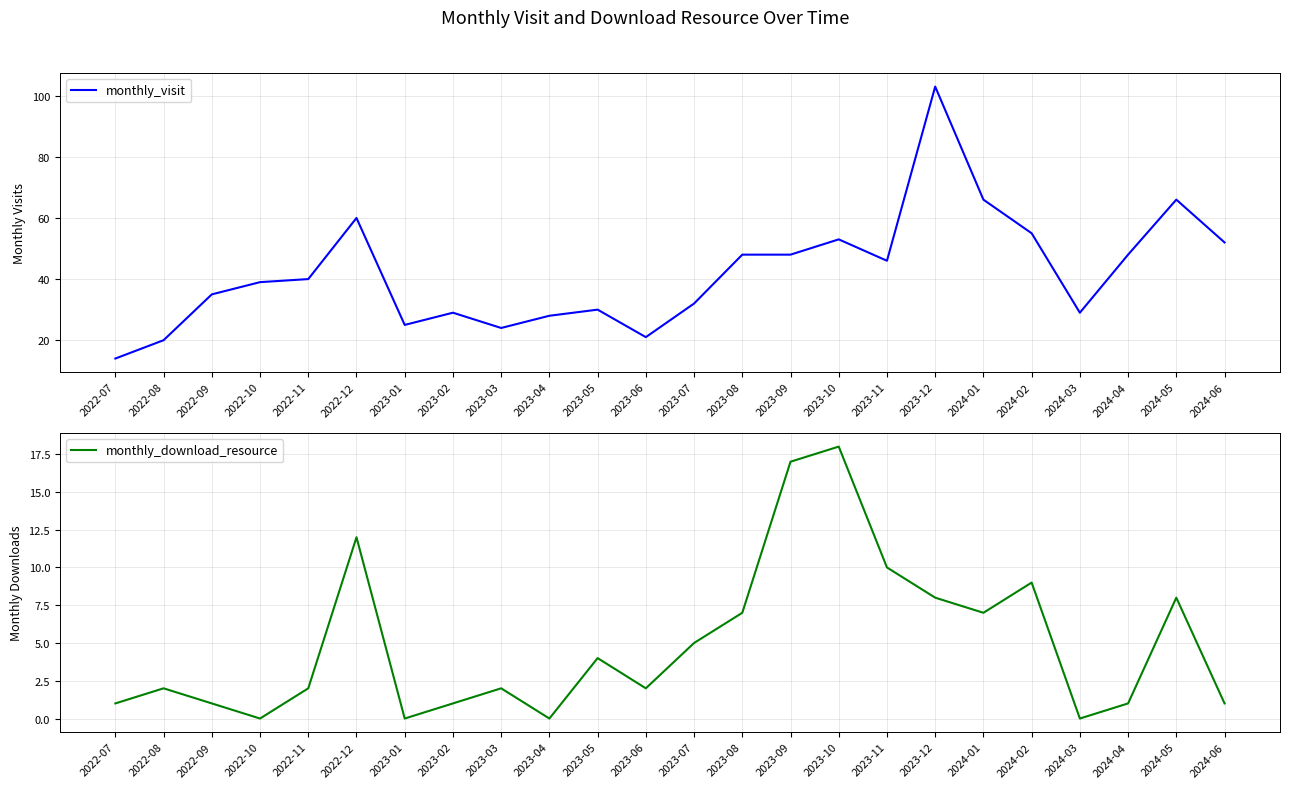

Reading right to left, list all the values displayed in this chart.

monthly_visit: 52	66	48	29	55	66	103	46	53	48	48	32	21	30	28	24	29	25	60	40	39	35	20	14
monthly_download_resource: 1	8	1	0	9	7	8	10	18	17	7	5	2	4	0	2	1	0	12	2	0	1	2	1